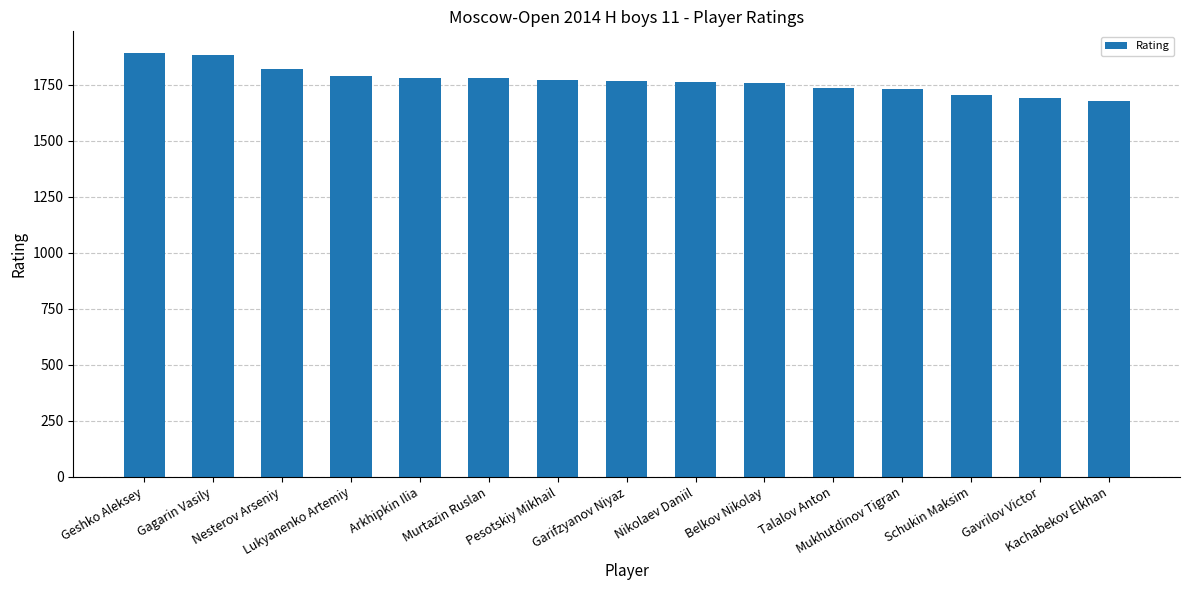

What is the minimum value shown in the chart?

1677